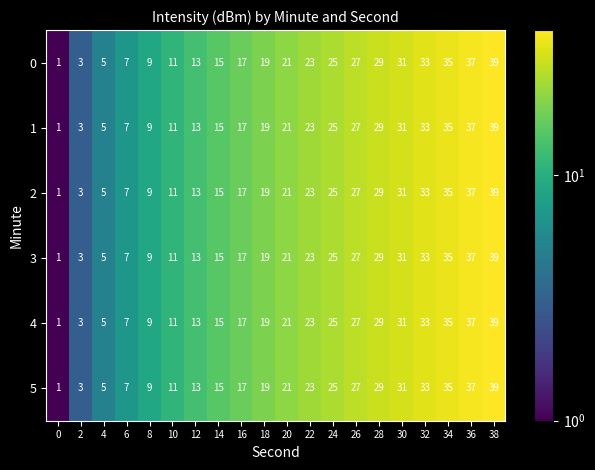

How many series are shown in this chart?

6